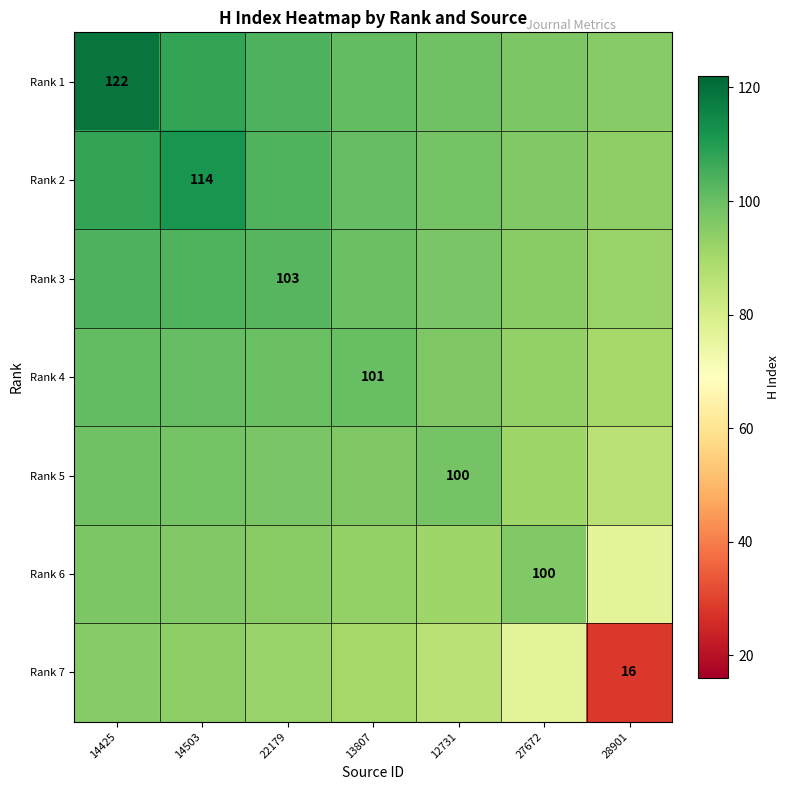

What is the sum of the Rank 2 values at 22179 and 14503?

215.7